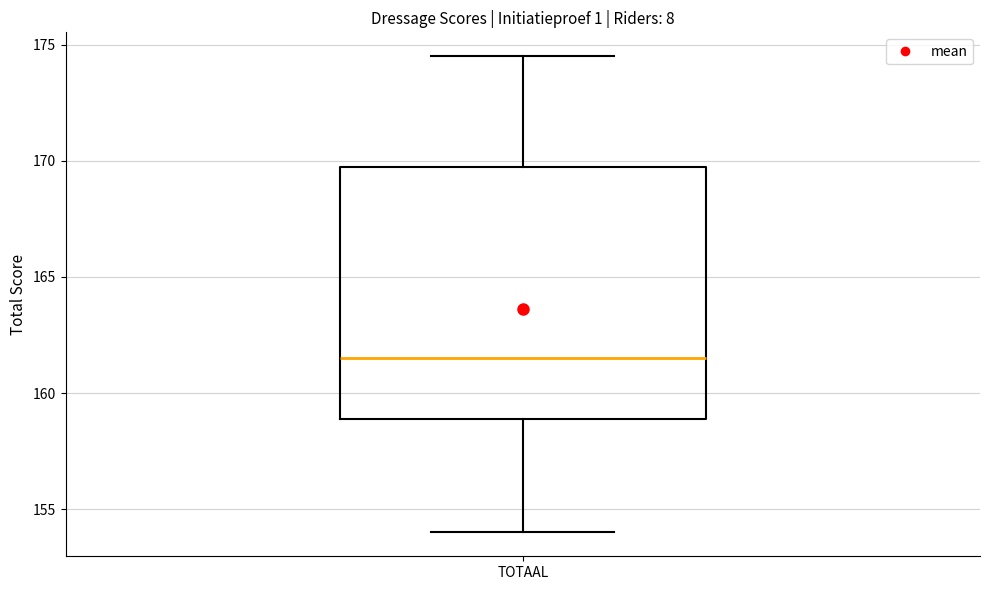

Transcribe this box plot: give where the median line is, the range the box spans, and where the two whiskers end, as read against the y-axis. The values are not printed on the chart, so give them approximately, as read against the axis.

median 161.5, box 159.0 to 170.0, whiskers 154.0 to 174.5